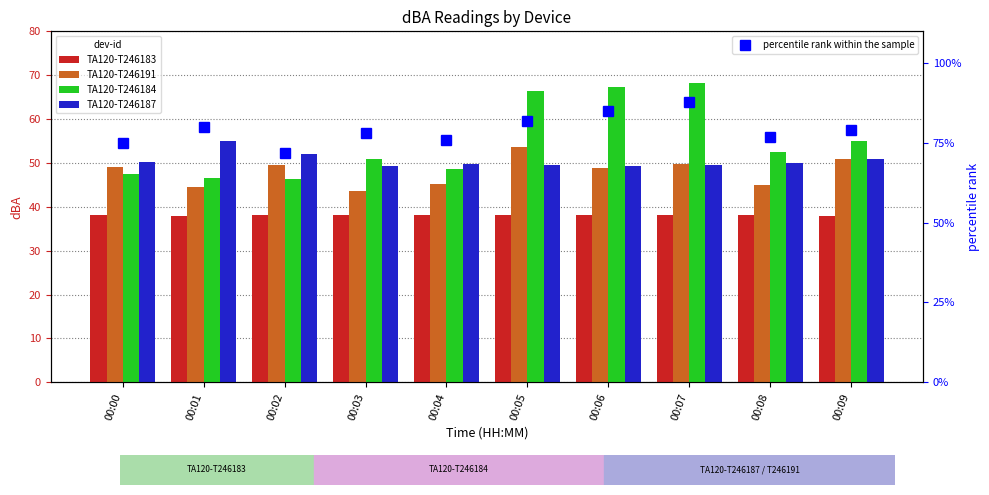

Reading left to right, extract all data points from this chart.

TA120-T246183: 38.1	38.0	38.1	38.1	38.1	38.2	38.1	38.1	38.1	38.0
TA120-T246191: 49.1	44.4	49.5	43.7	45.1	53.7	48.9	49.8	44.9	51.0
TA120-T246184: 47.4	46.6	46.3	50.8	48.5	66.3	67.4	68.3	52.4	55.0
TA120-T246187: 50.2	55.0	52.1	49.3	49.8	49.5	49.4	49.5	49.9	51.0
percentile rank within the sample: 75.0	80.0	72.0	78.0	76.0	82.0	85.0	88.0	77.0	79.0